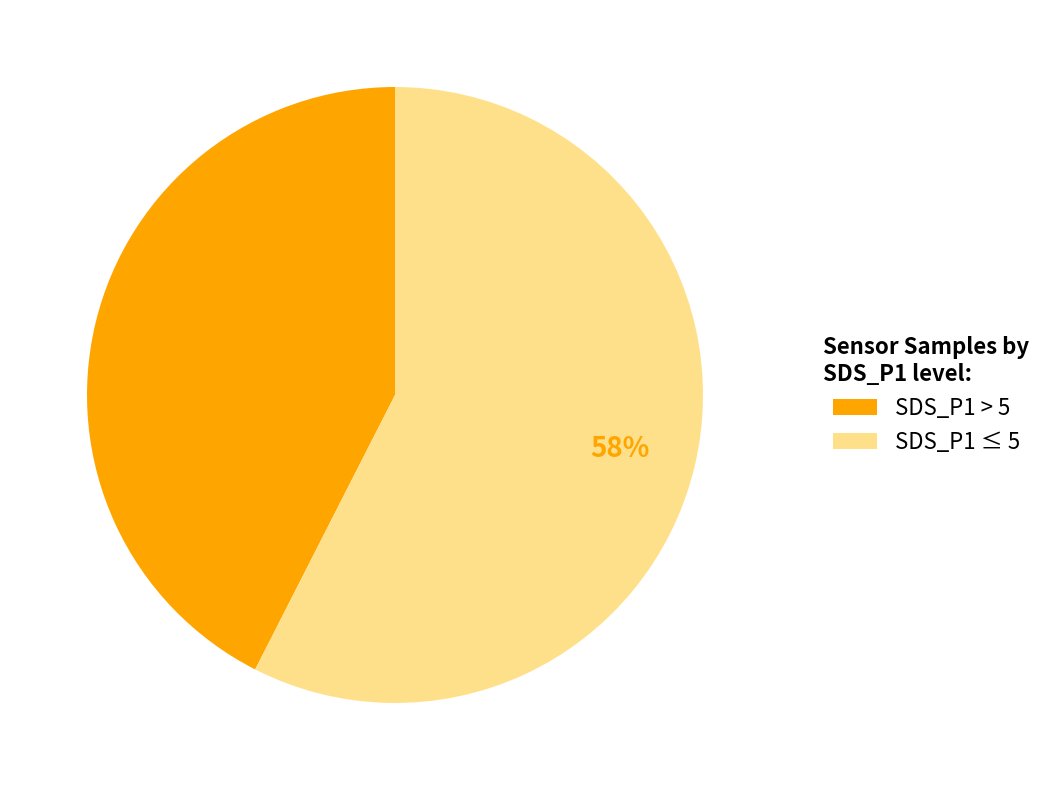

To the nearest percent, what portion does SDS_P1 ≤ 5 represent?

58%